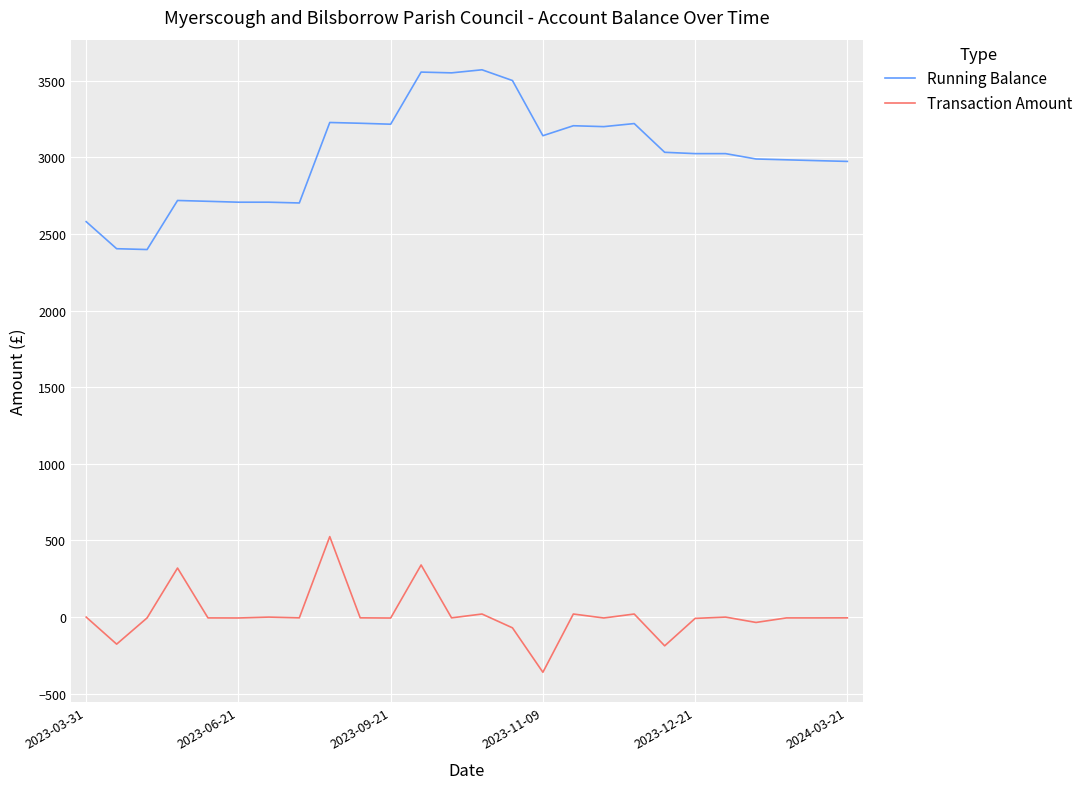

What is the maximum value shown in the chart?

3570.4